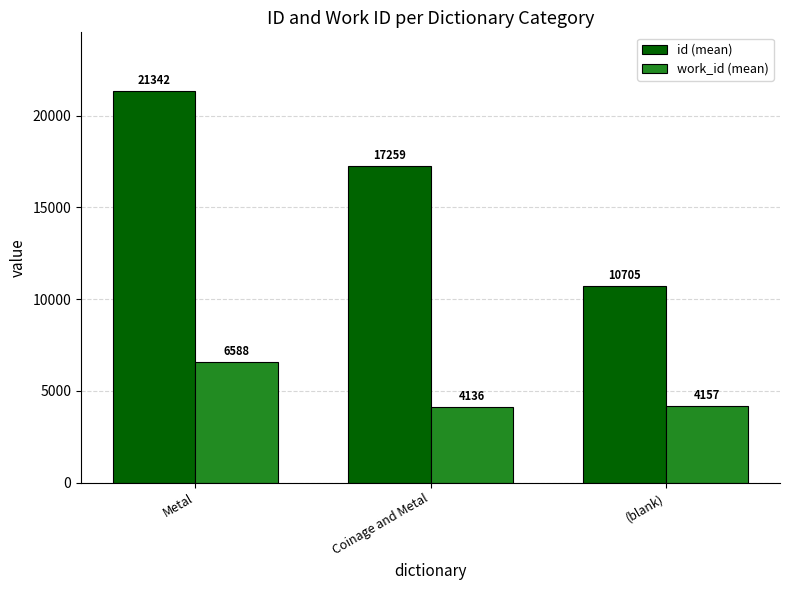

What is the difference between the second highest and minimum values in the work_id (mean) series?

21.0